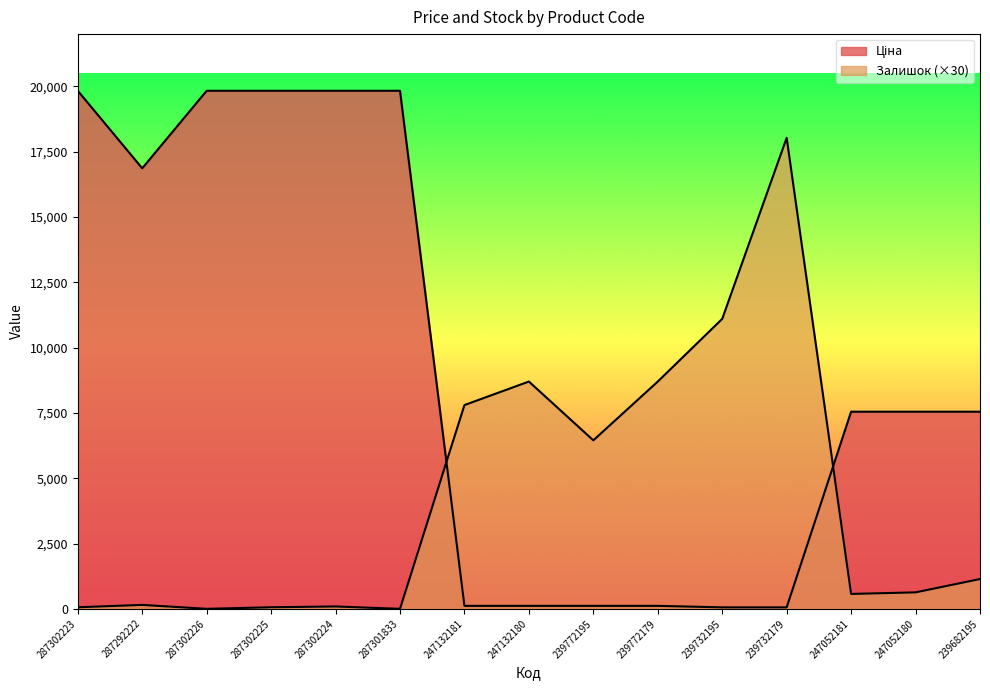

How many lines are shown in the chart?

2